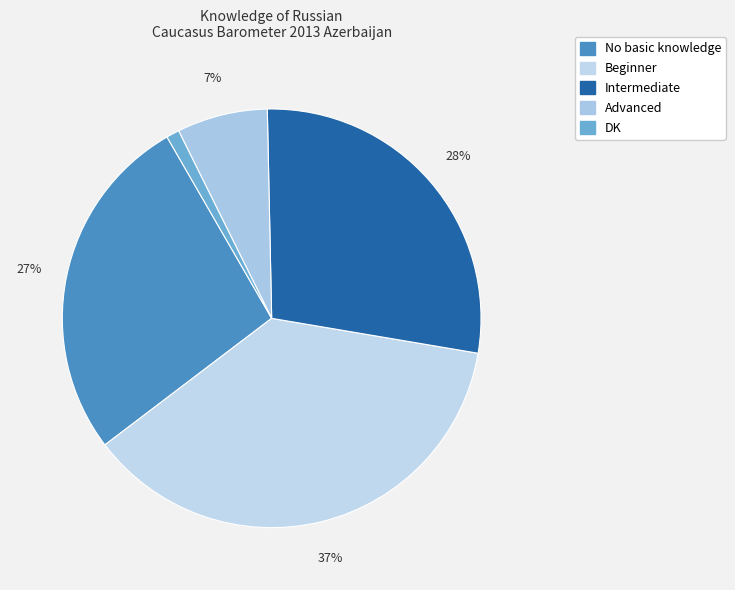

How many segments does this pie chart have?

5